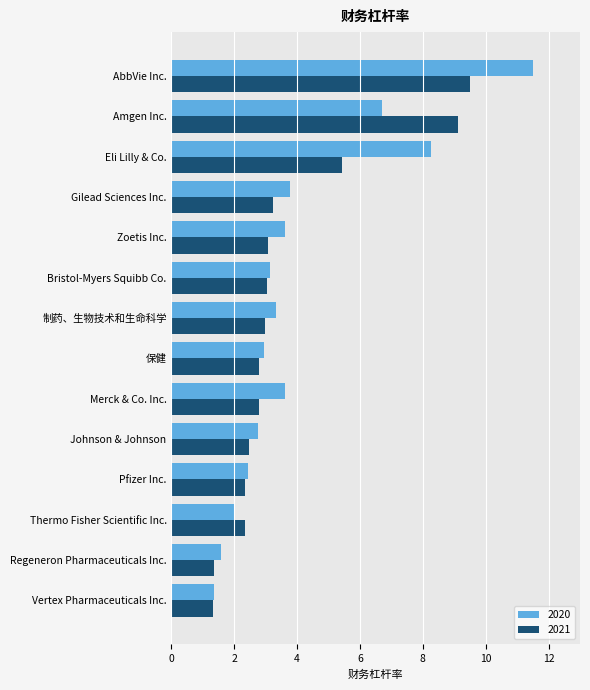

Rank the series by their average value, from highest to lowest.

2020, 2021